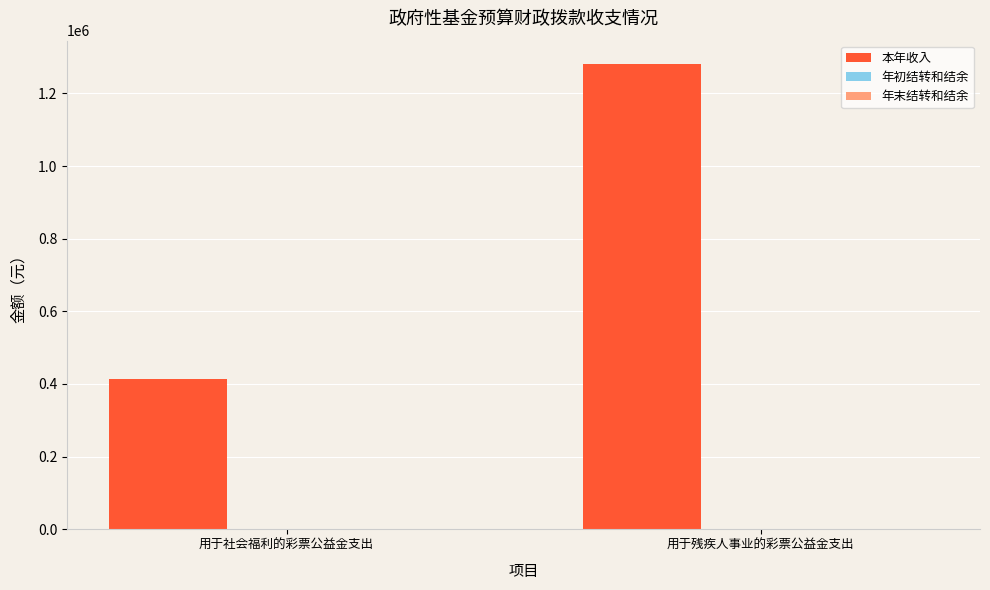

Which label corresponds to the smallest value in the chart?

用于社会福利的彩票公益金支出